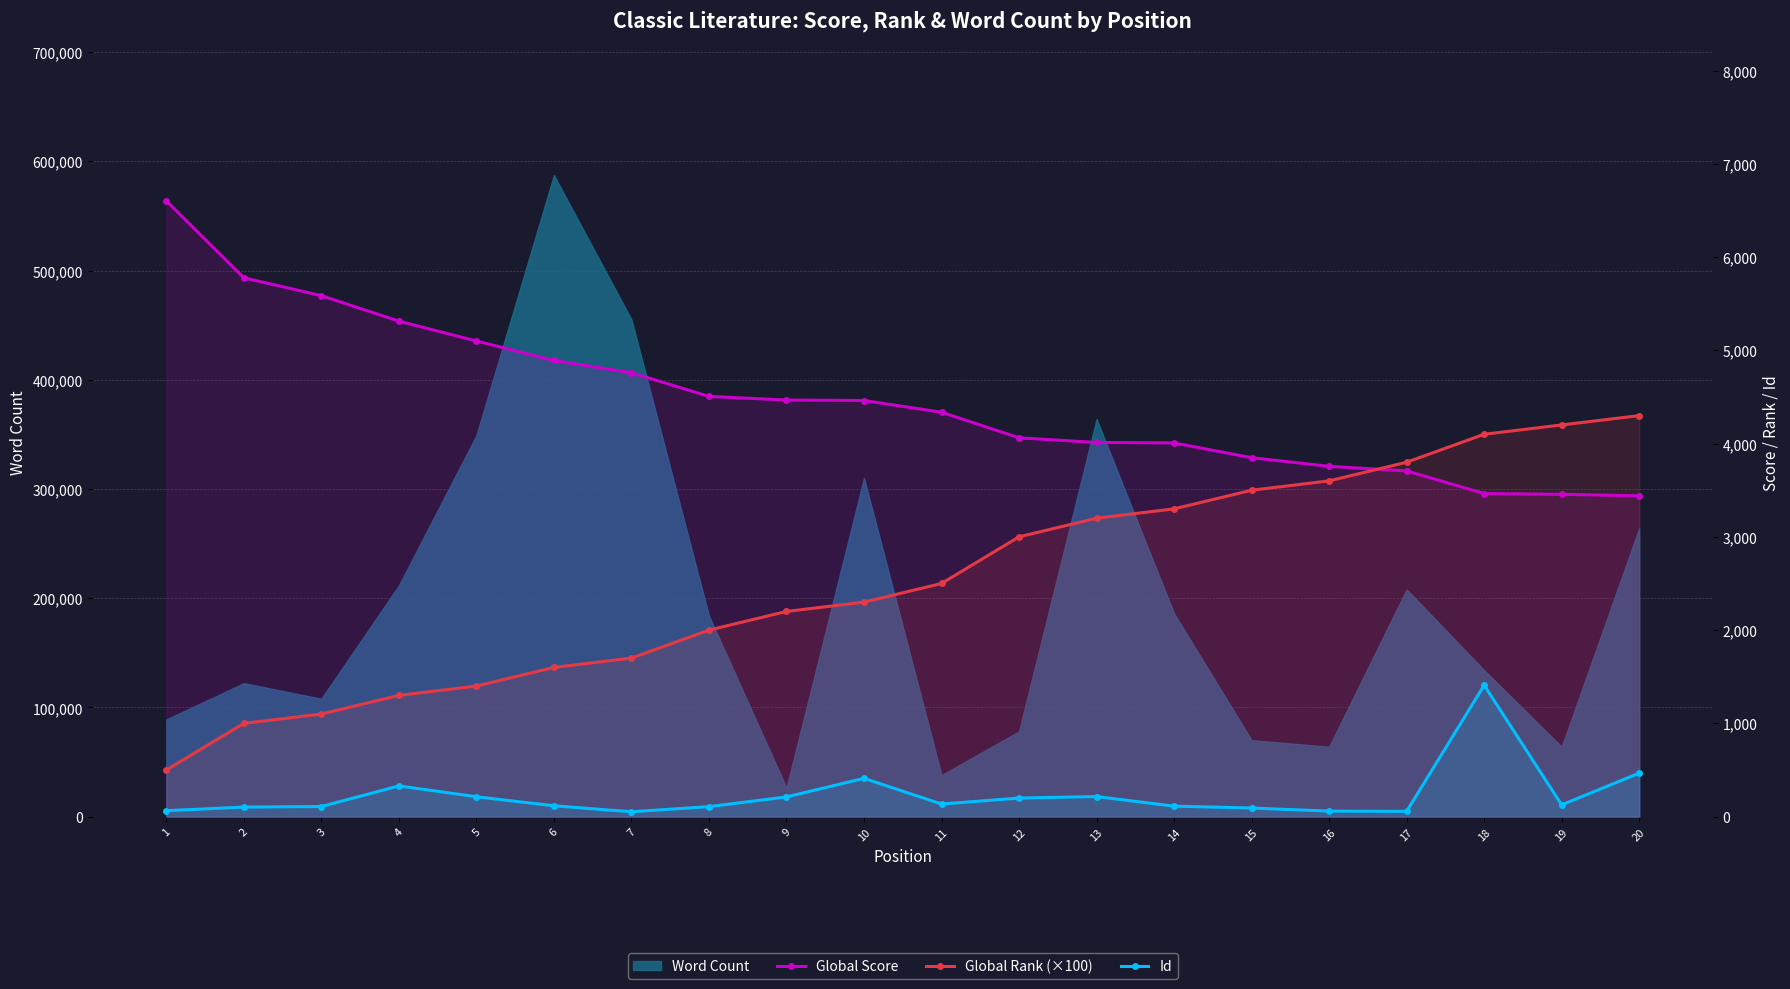

The value of Id at 7 is 52. True or false?

True